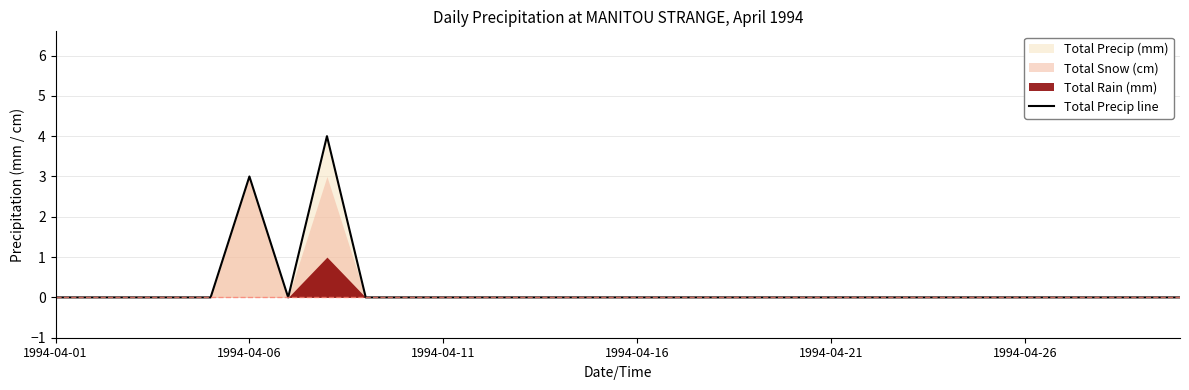

Count the number of values greater than 0.

2